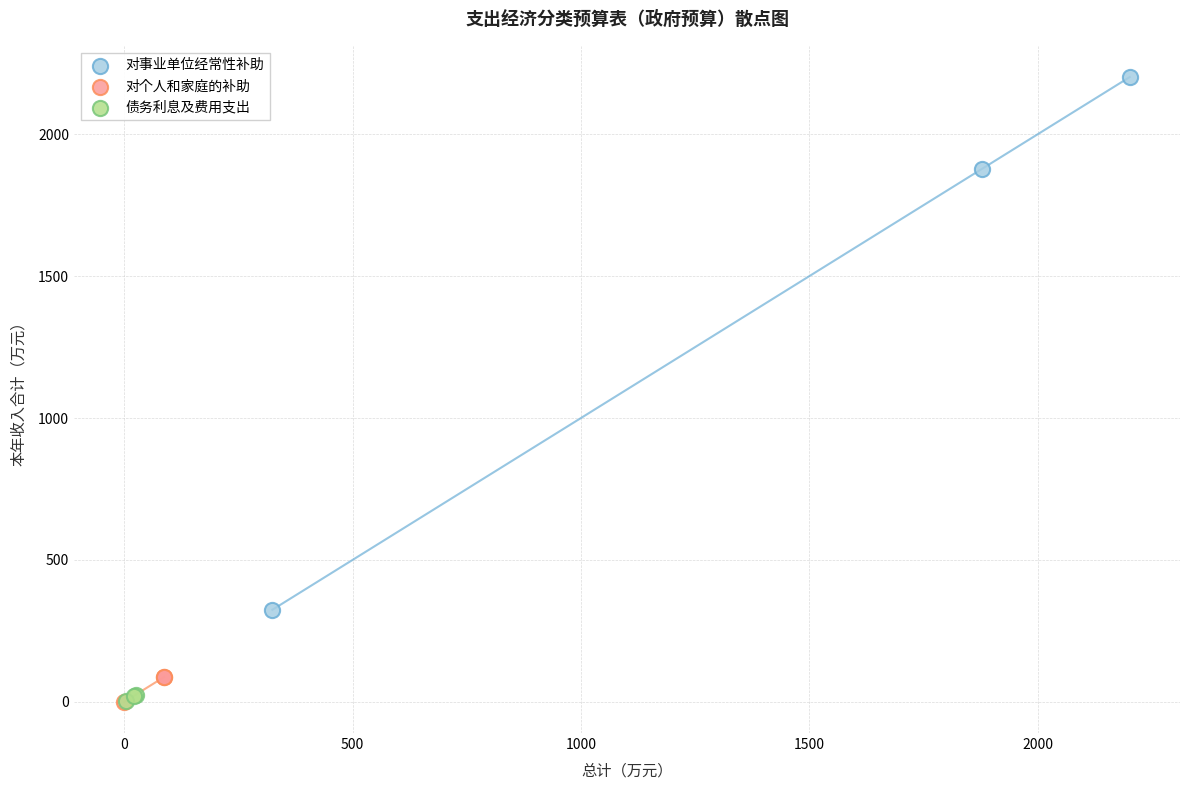

Which series reaches the maximum Y coordinate?

对事业单位经常性补助